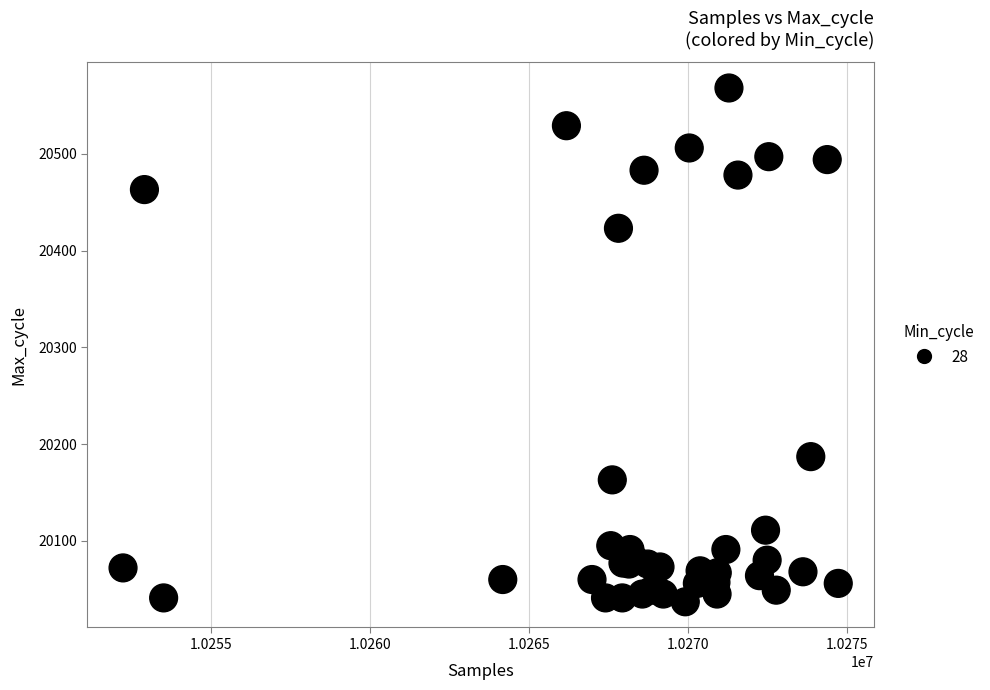

What Y value in the scatter plot is closest to 20302?

20187